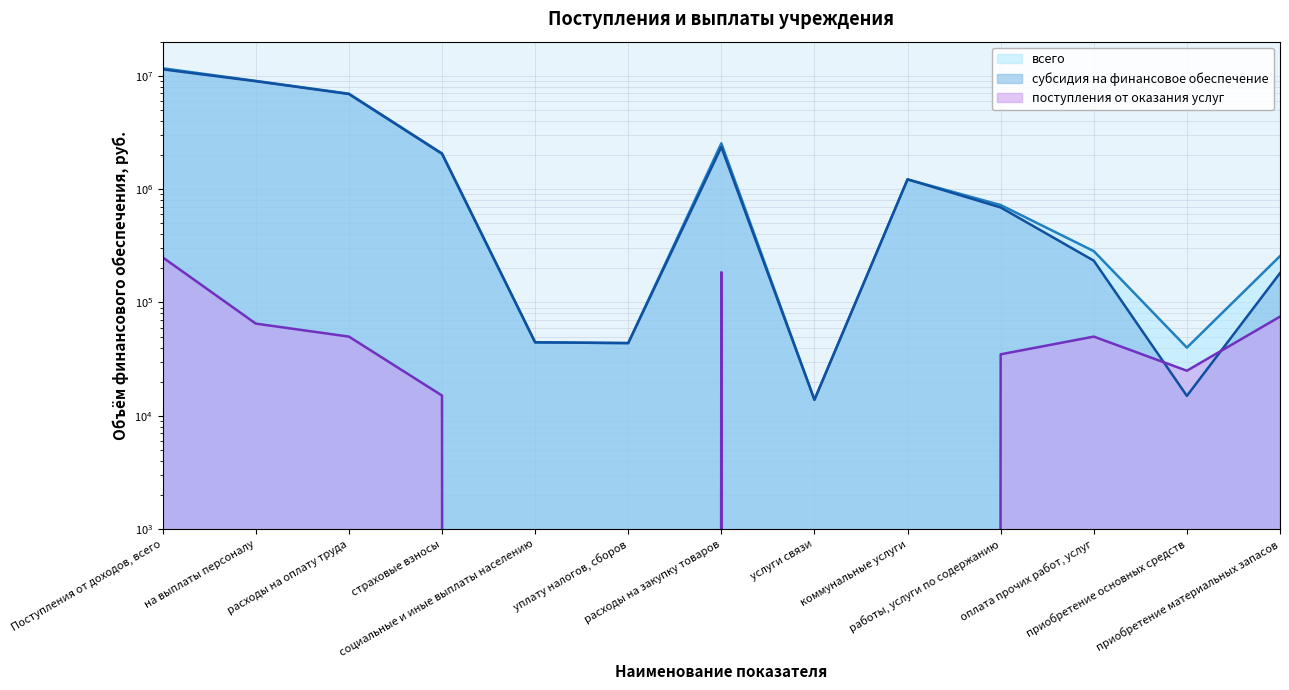

List the labels in order of поступления от оказания услуг value, smallest first.

социальные и иные выплаты населению, уплату налогов, сборов, услуги связи, коммунальные услуги, страховые взносы, приобретение основных средств, работы, услуги по содержанию, расходы на оплату труда, оплата прочих работ, услуг, на выплаты персоналу, приобретение материальных запасов, расходы на закупку товаров, Поступления от доходов, всего